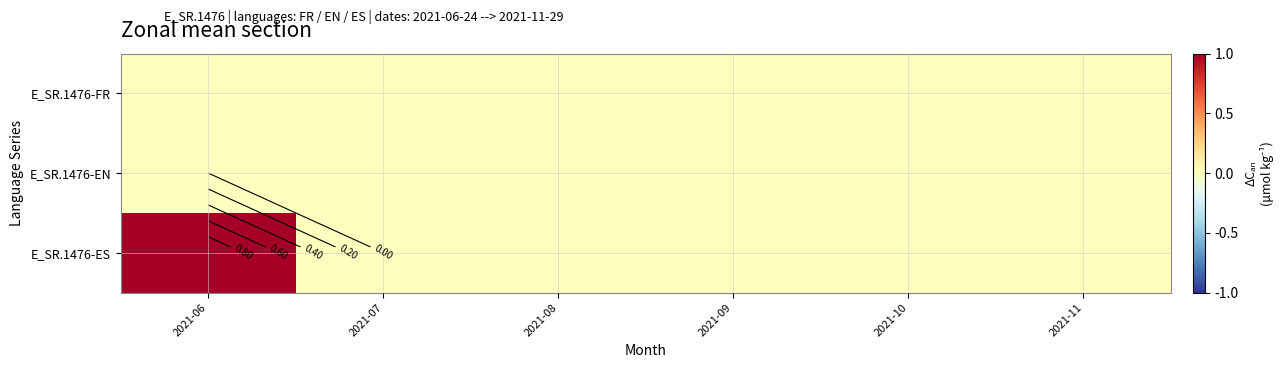

At which label does E_SR.1476-EN reach its peak?

2021-06